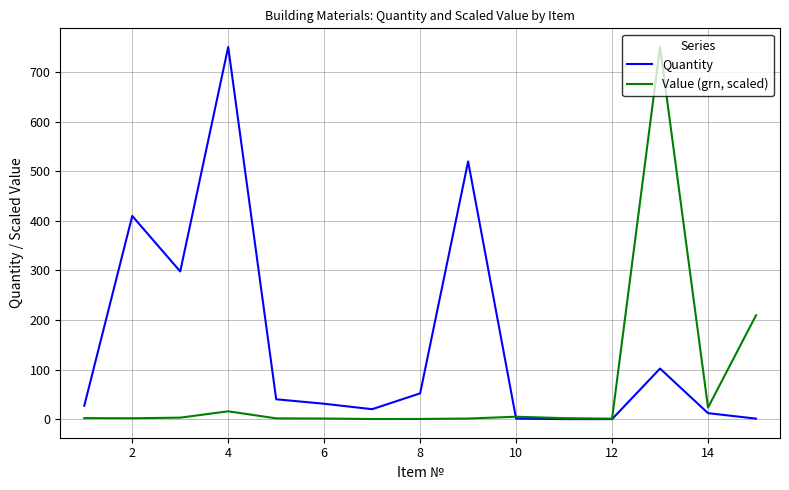

Which series has the largest total across all categories?

Quantity